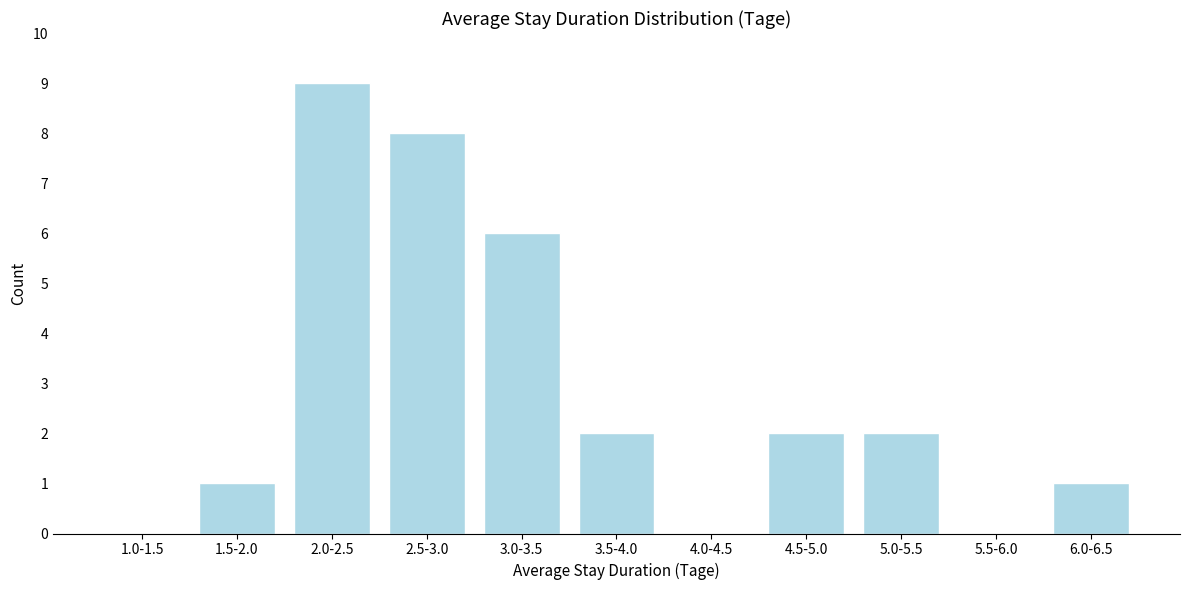

Reading left to right, extract all data points from this chart.

1.0-1.5=0	1.5-2.0=1	2.0-2.5=9	2.5-3.0=8	3.0-3.5=6	3.5-4.0=2	4.0-4.5=0	4.5-5.0=2	5.0-5.5=2	5.5-6.0=0	6.0-6.5=1